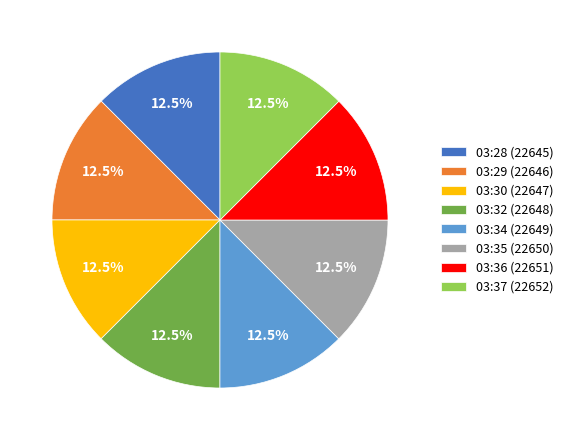

Combined, what portion of the pie is 03:30 (22647) and 03:29 (22646)?

25.0%